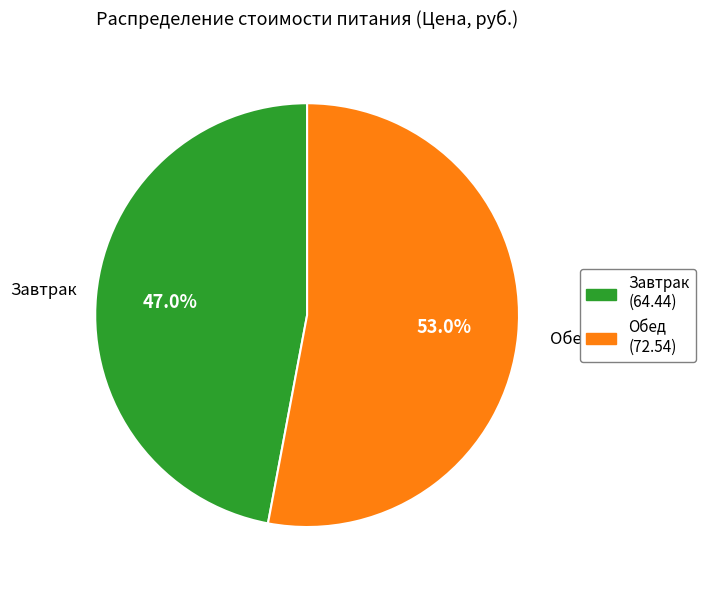

What is the total percentage of Завтрак and Обед?

100.0%